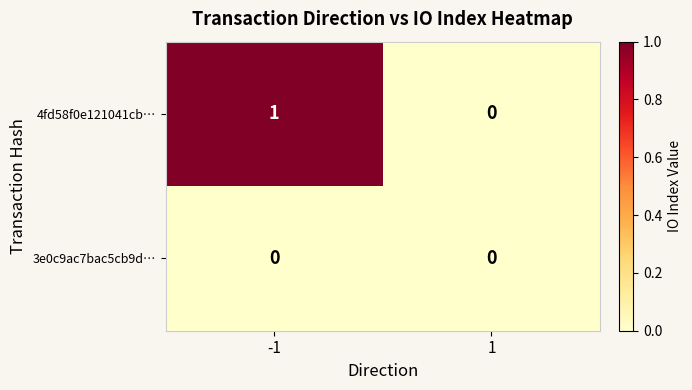

The value of 4fd58f0e121041cb… at -1 is 2. True or false?

False